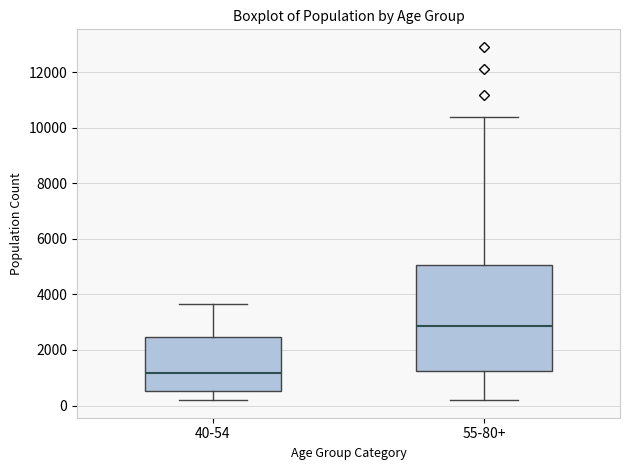

Where is the upper edge of the box for 55-80+ on the y-axis? The values are not printed on the chart, so give them approximately, as read against the axis.

5000